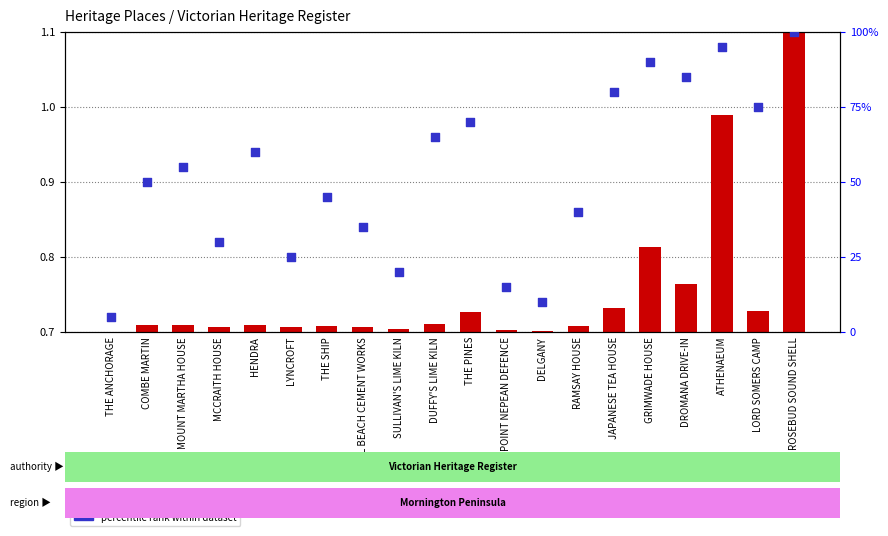

Is the value of ID value (normalized) at RAMSAY HOUSE greater than the value of percentile rank within dataset at LORD SOMERS CAMP?

No